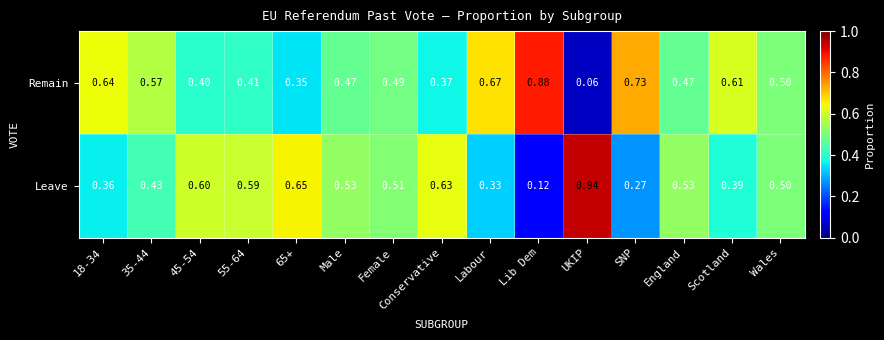

How many data points does each series have?

15